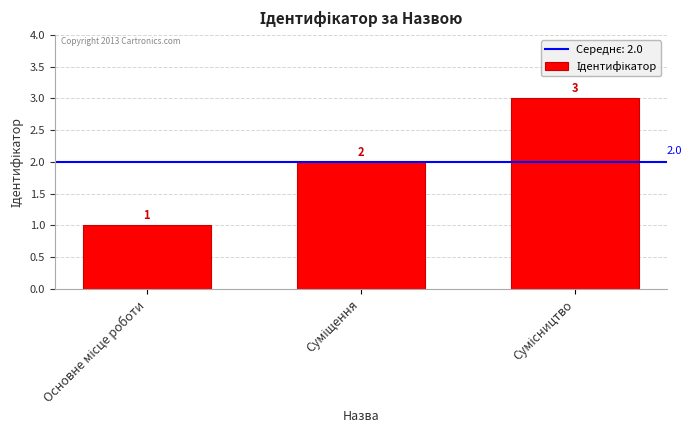

How many categories are shown in the chart?

3